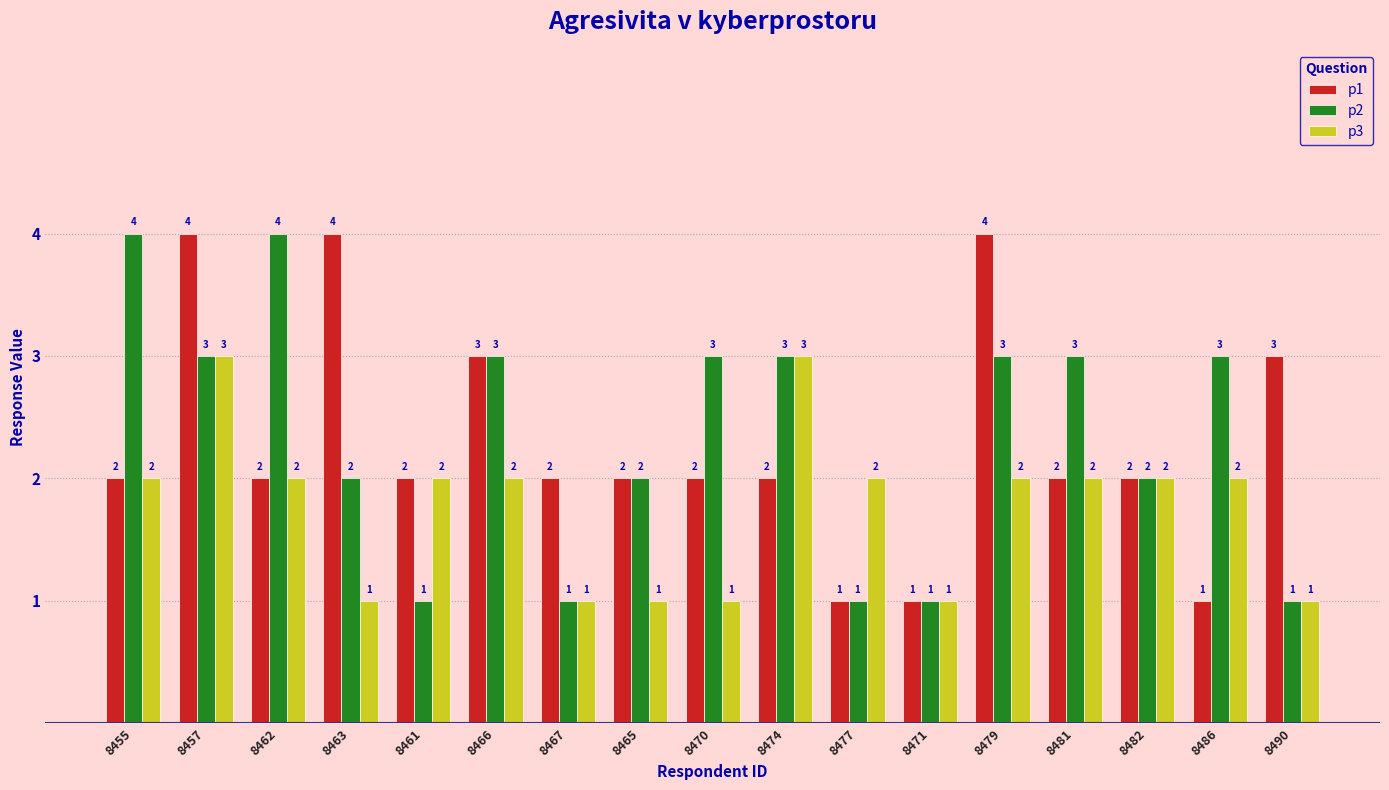

At 8470, list the series in order from largest to smallest.

p2, p1, p3